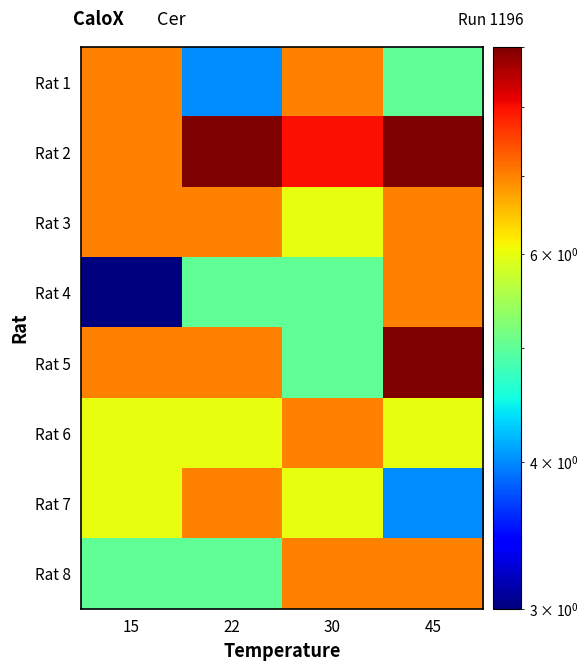

Reading right to left, transcribe all the data shown in this chart.

Rat 1: 45=5	30=7	22=4	15=7
Rat 2: 45=9	30=8	22=9	15=7
Rat 3: 45=7	30=6	22=7	15=7
Rat 4: 45=7	30=5	22=5	15=3
Rat 5: 45=9	30=5	22=7	15=7
Rat 6: 45=6	30=7	22=6	15=6
Rat 7: 45=4	30=6	22=7	15=6
Rat 8: 45=7	30=7	22=5	15=5